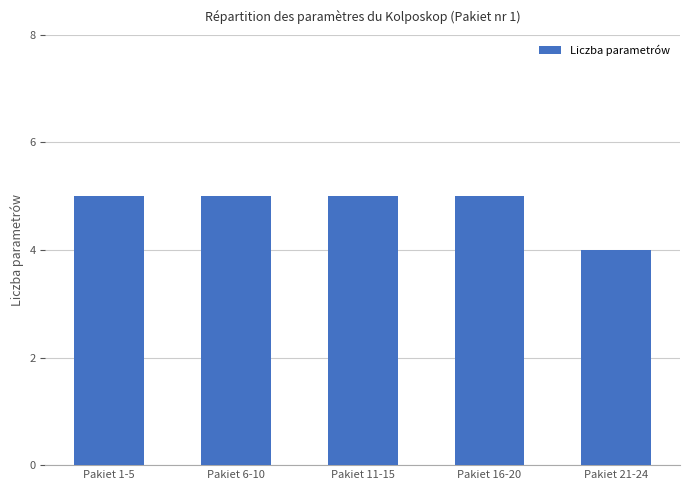

Reading left to right, list all the values displayed in this chart.

Pakiet 1-5=5	Pakiet 6-10=5	Pakiet 11-15=5	Pakiet 16-20=5	Pakiet 21-24=4